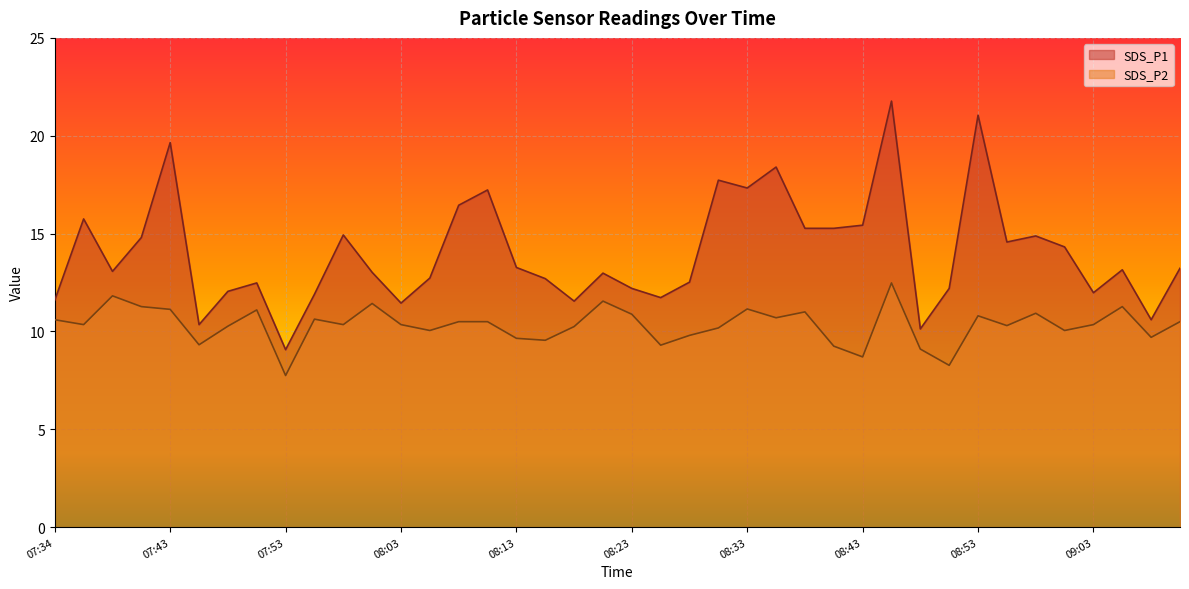

What is the difference between the SDS_P1 values at 08:35 and 08:55?

3.8